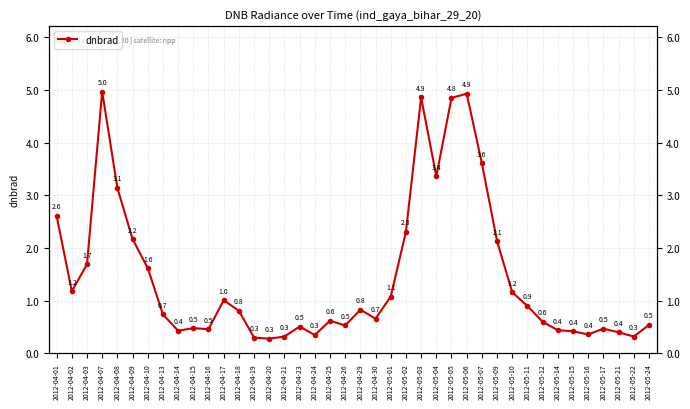

What is the difference between the values at 2012-05-22 and 2012-05-14?

0.1